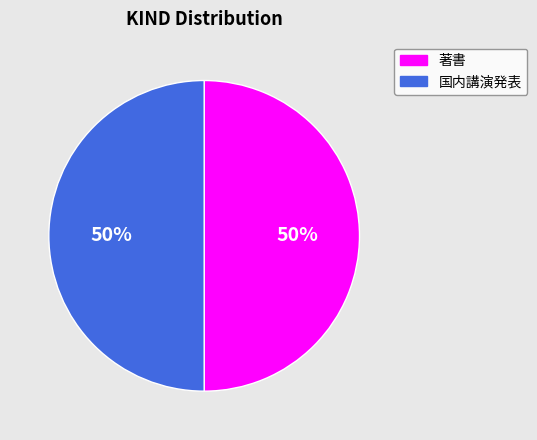

To the nearest percent, what percentage of the pie is 著書?

50%